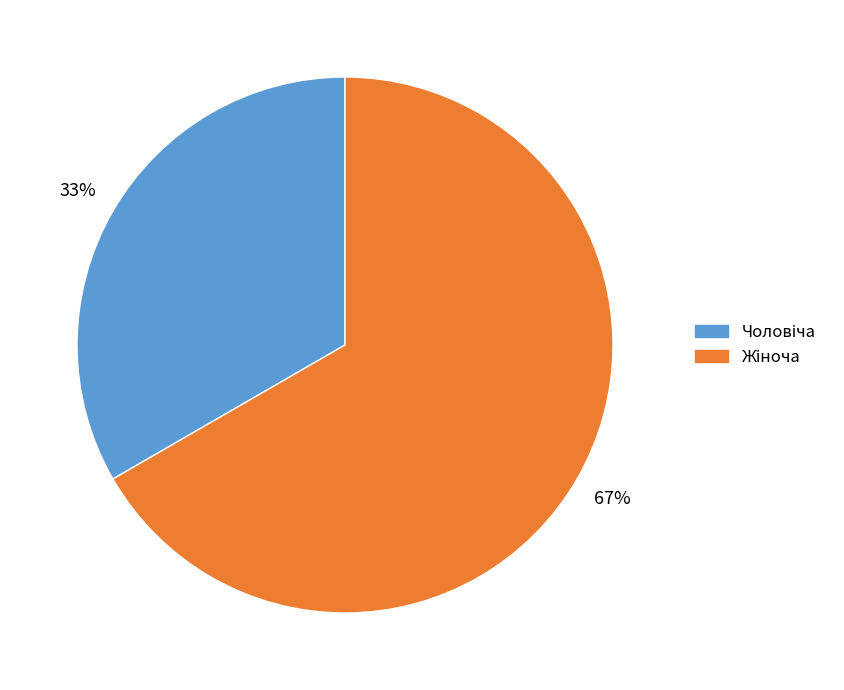

Does any single category account for the majority?

Yes